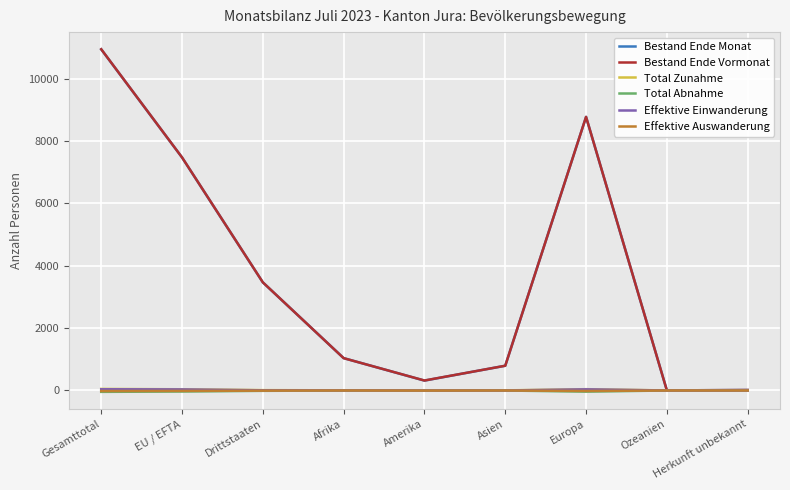

Between Afrika and Amerika, which series saw the biggest shift?

Bestand Ende Monat